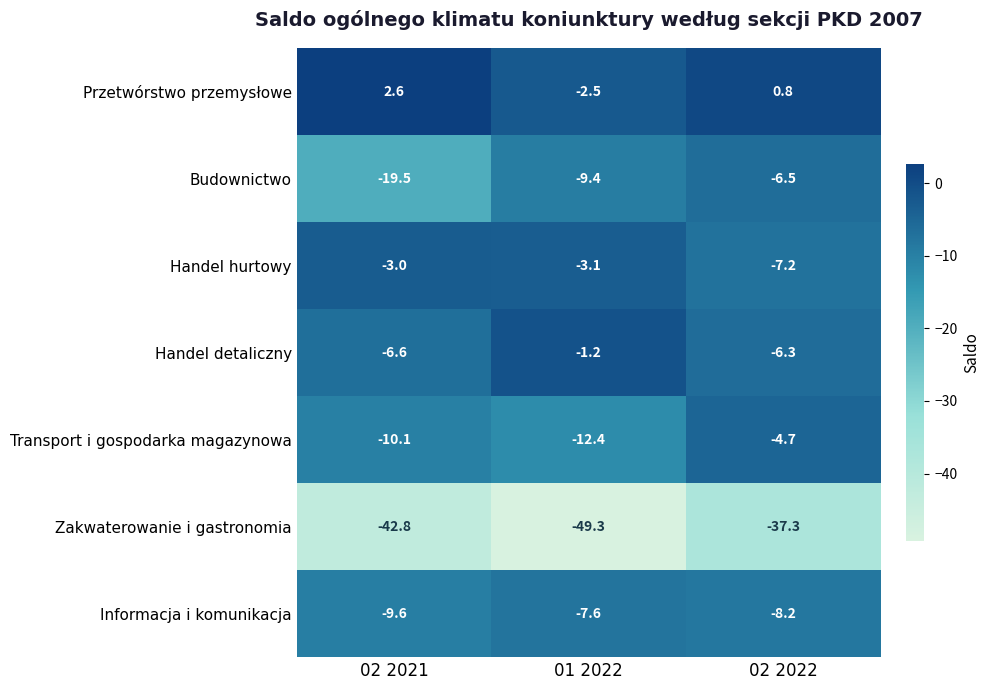

What is the minimum value shown in the chart?

-49.3